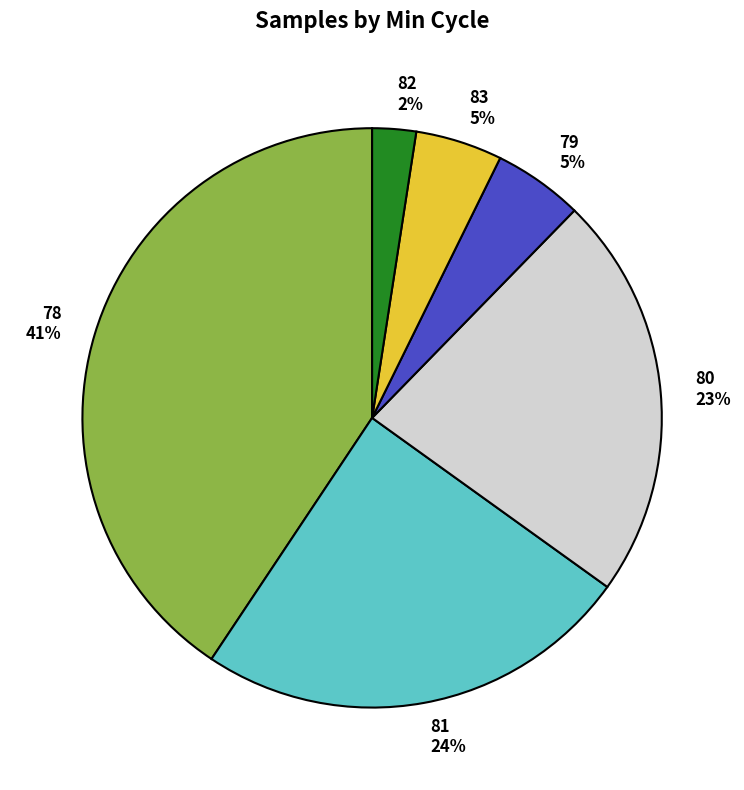

Does 78 account for over 50% of the chart?

No